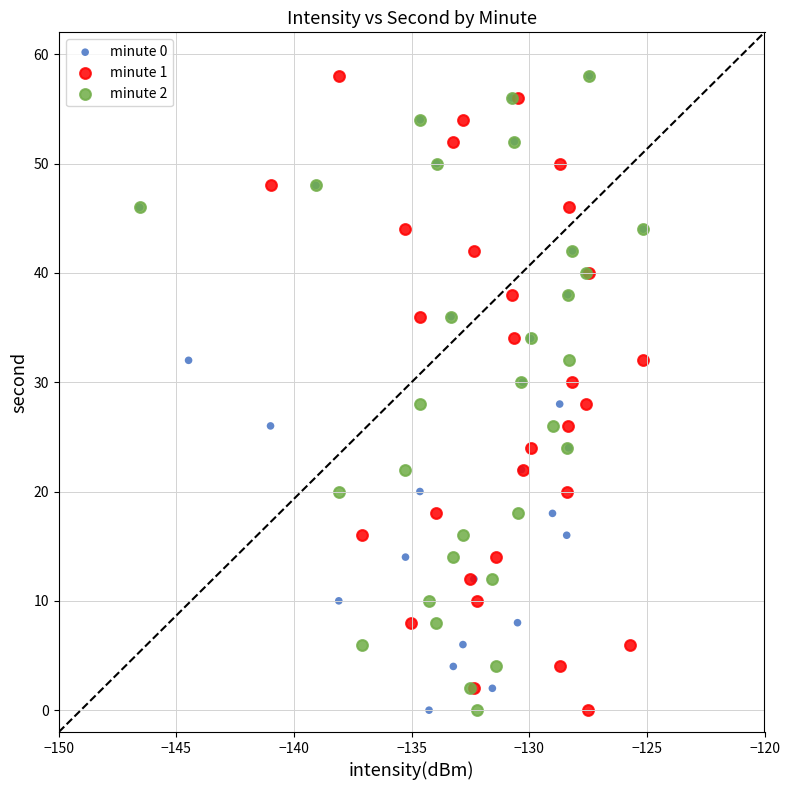

What are all the series names shown in the legend?

minute 0, minute 1, minute 2